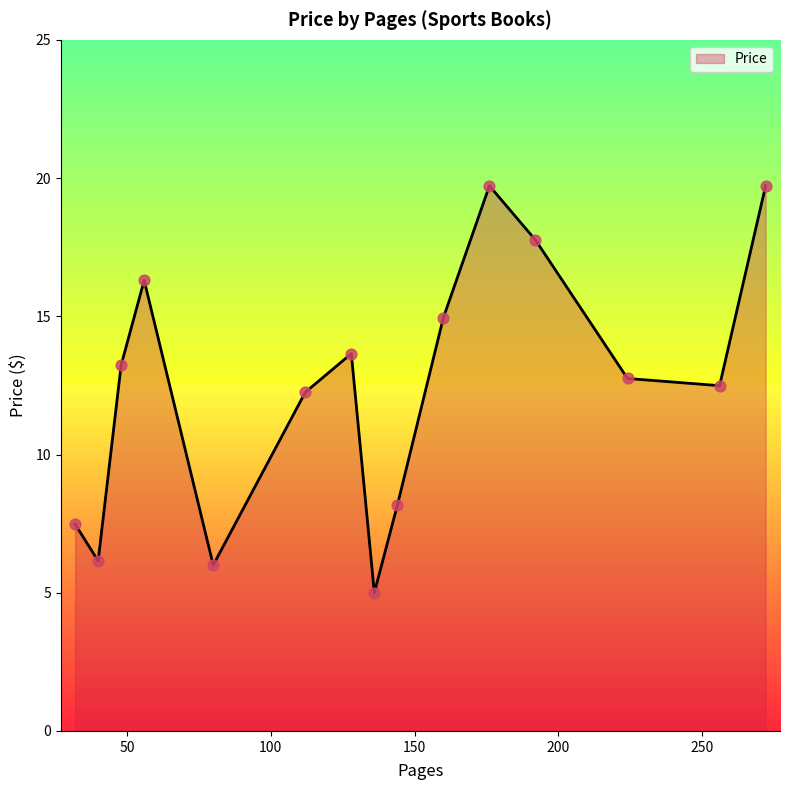

What is the minimum value shown in the chart?

5.0